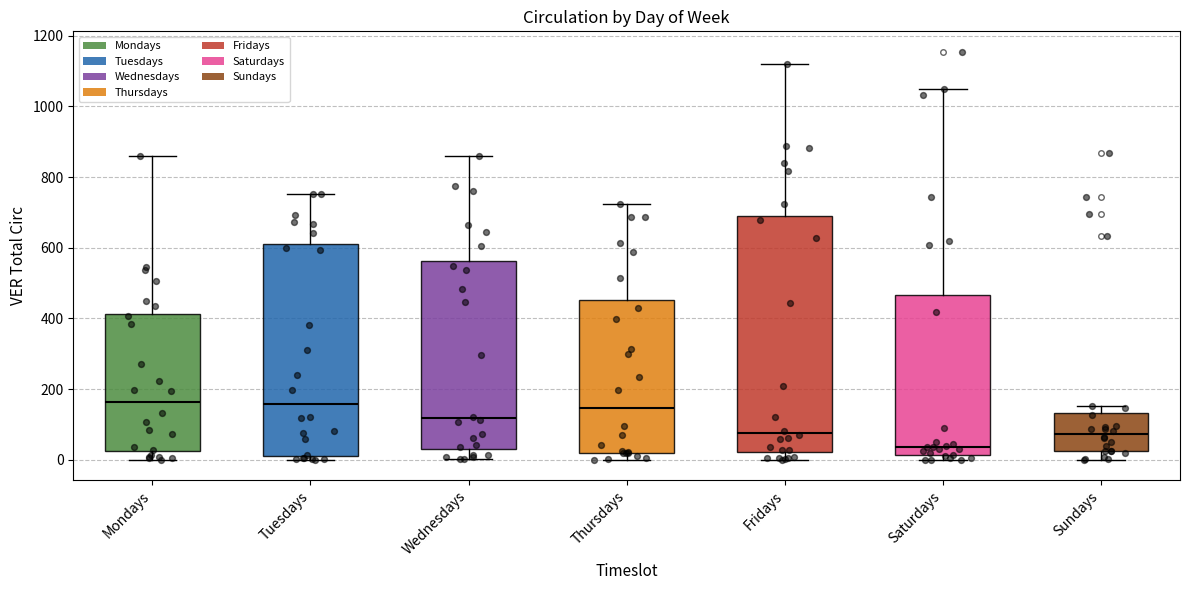

Where is the upper edge of the box for Saturdays on the y-axis? The values are not printed on the chart, so give them approximately, as read against the axis.

460